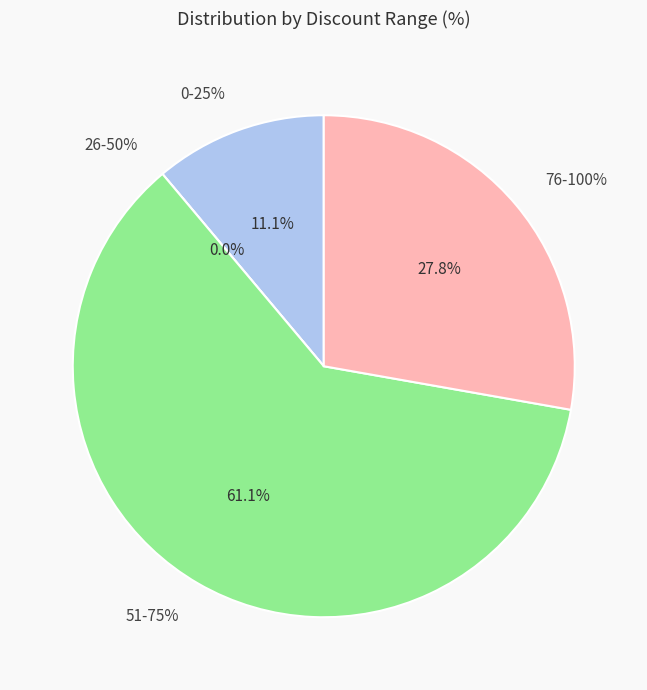

Does 2 account for over 50% of the chart?

No